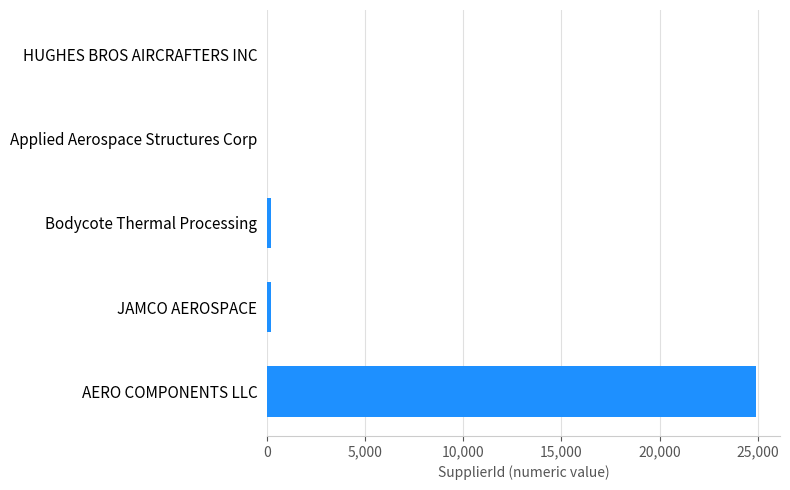

Which has a higher value, Bodycote Thermal Processing or AERO COMPONENTS LLC?

AERO COMPONENTS LLC